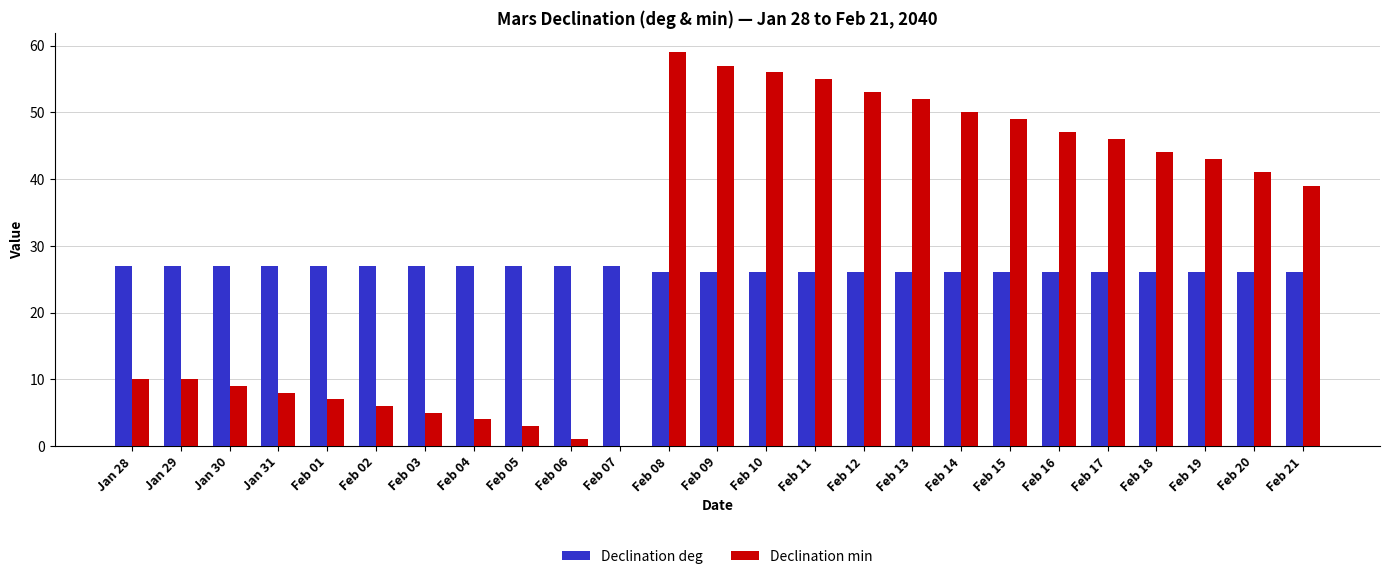

Is the value of Declination deg at Feb 01 greater than the value of Declination min at Feb 11?

No